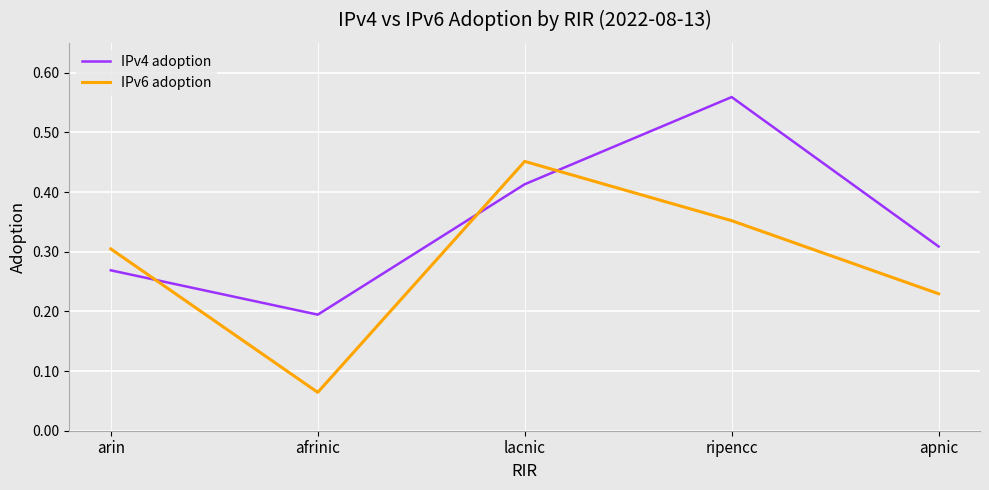

Which series ends up on top after the final intersection of IPv6 adoption and IPv4 adoption?

IPv4 adoption